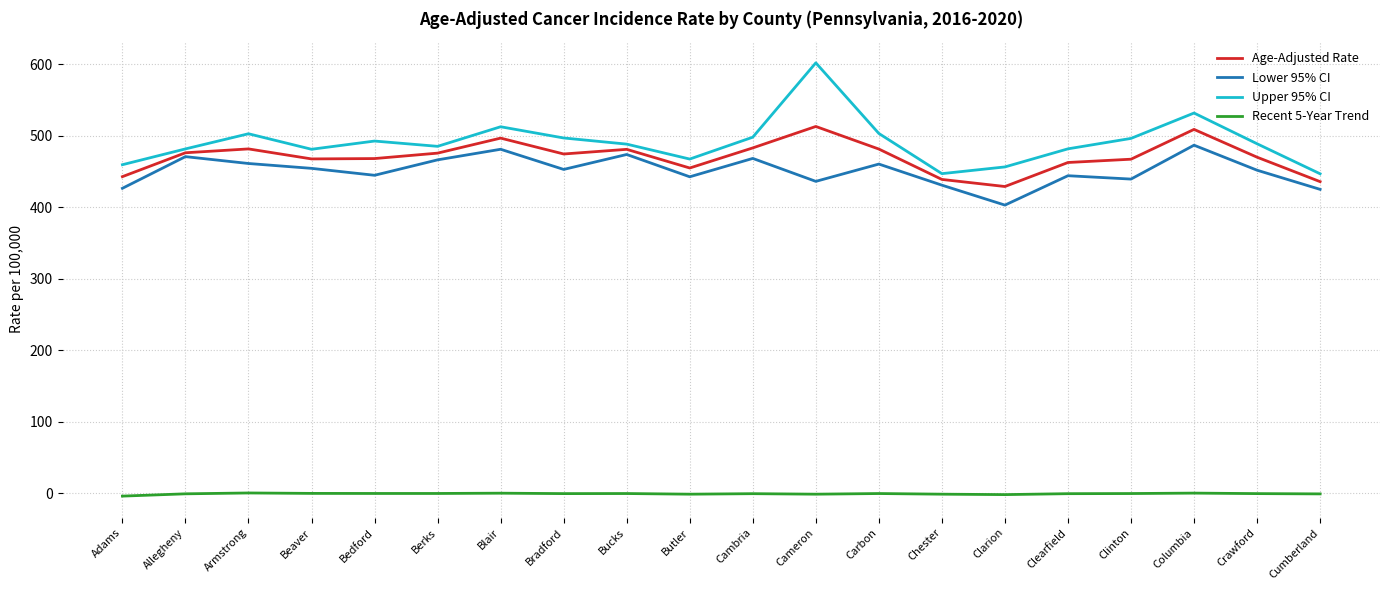

At which category is the sum across all series the highest?

Cameron